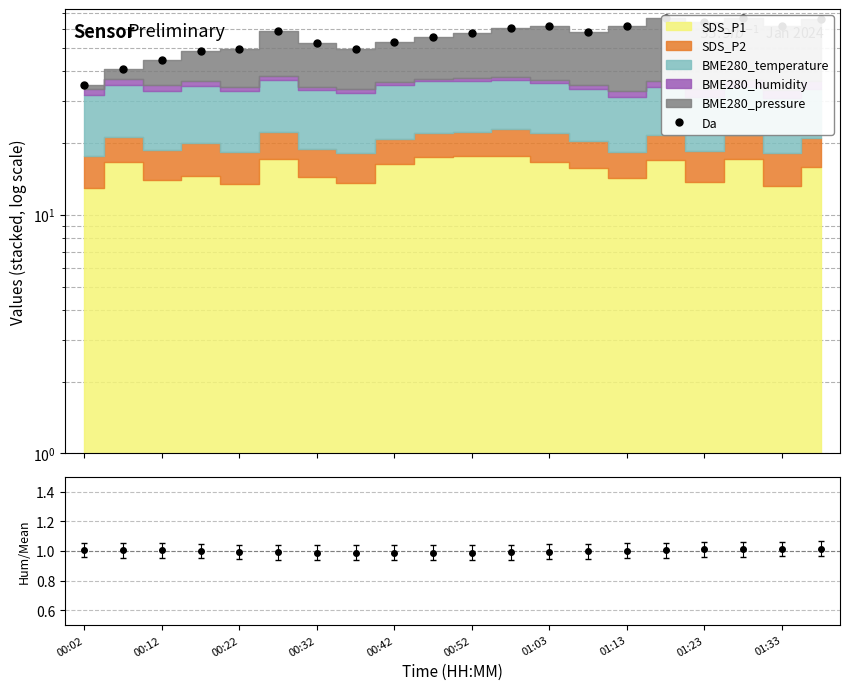

What is the difference between the maximum and second lowest values?

26.3